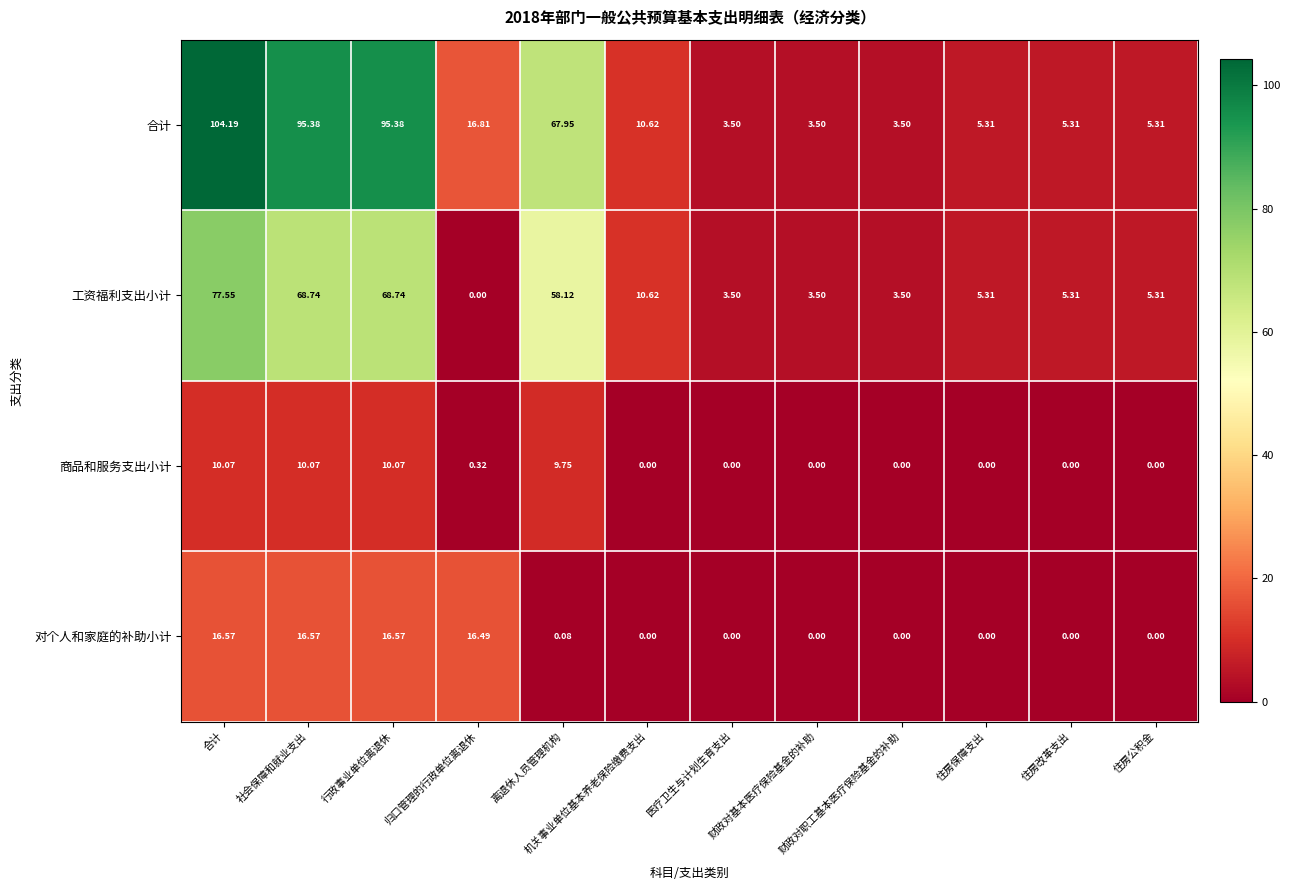

List the series in order of their peak value, lowest first.

商品和服务支出小计, 对个人和家庭的补助小计, 工资福利支出小计, 合计